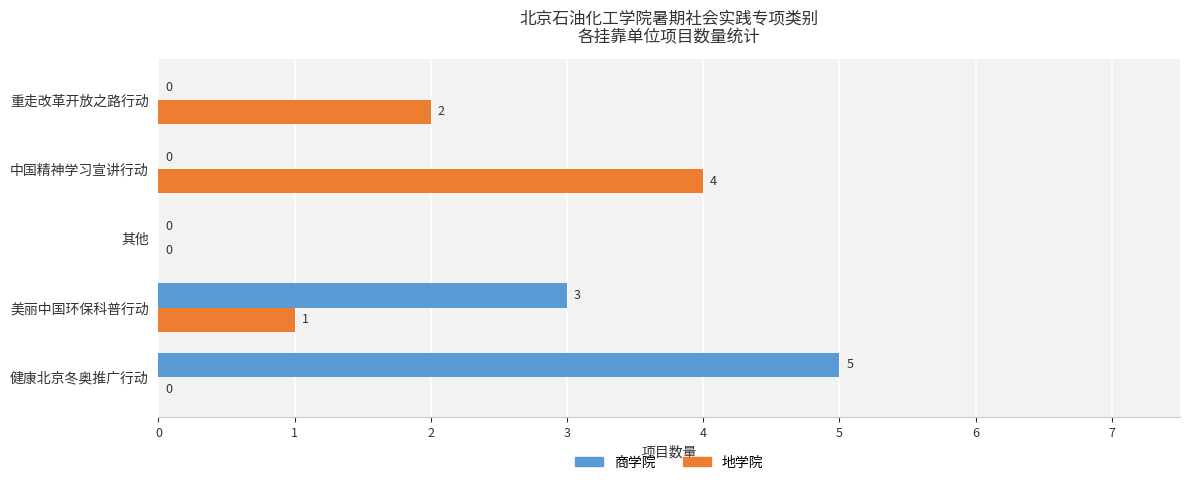

True or false: 商学院 has a value of -2 at 重走改革开放之路行动.

False